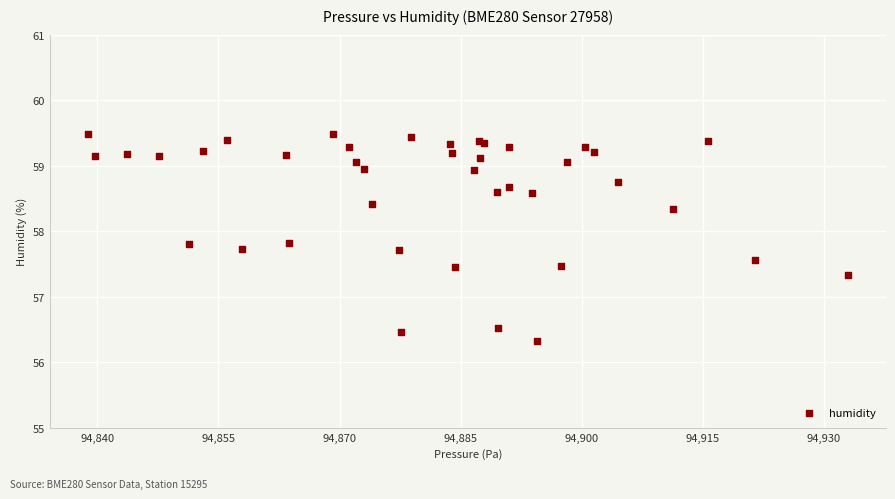

What Y value in the scatter plot is closest to 57?

57.3